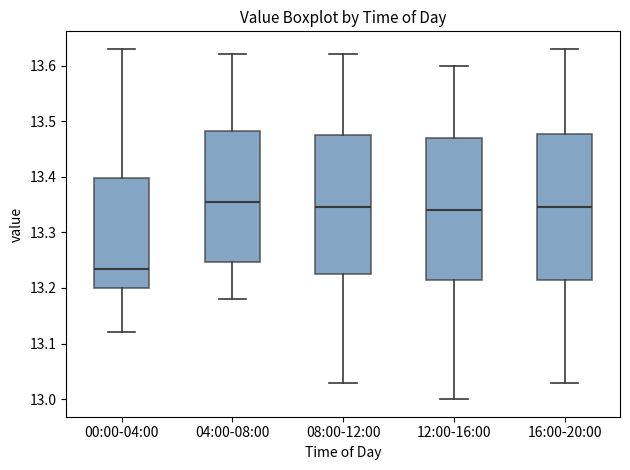

Which box's median line is the lowest?

00:00-04:00